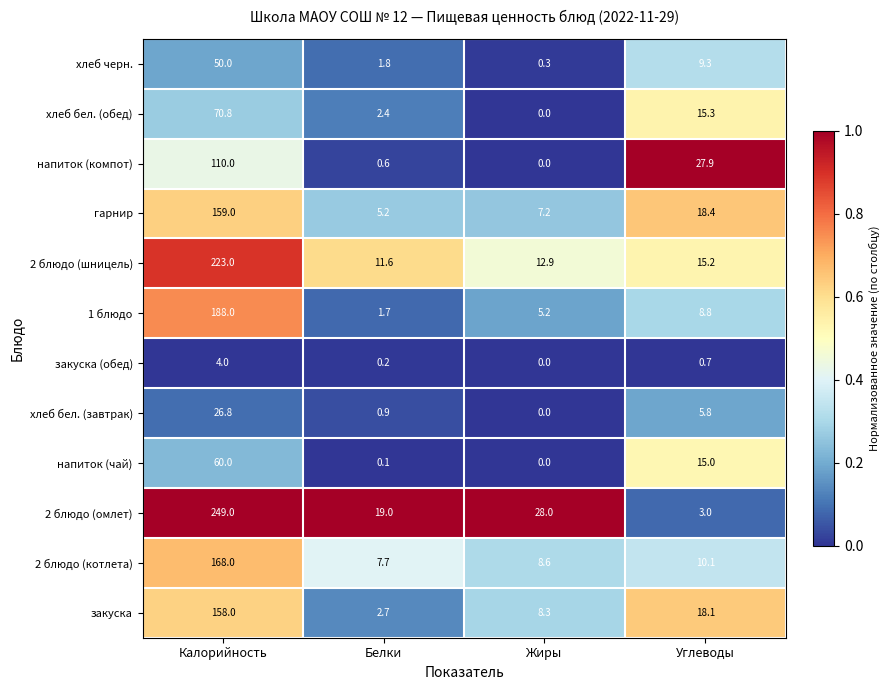

At which label does 2 блюдо (котлета) reach its minimum?

Белки